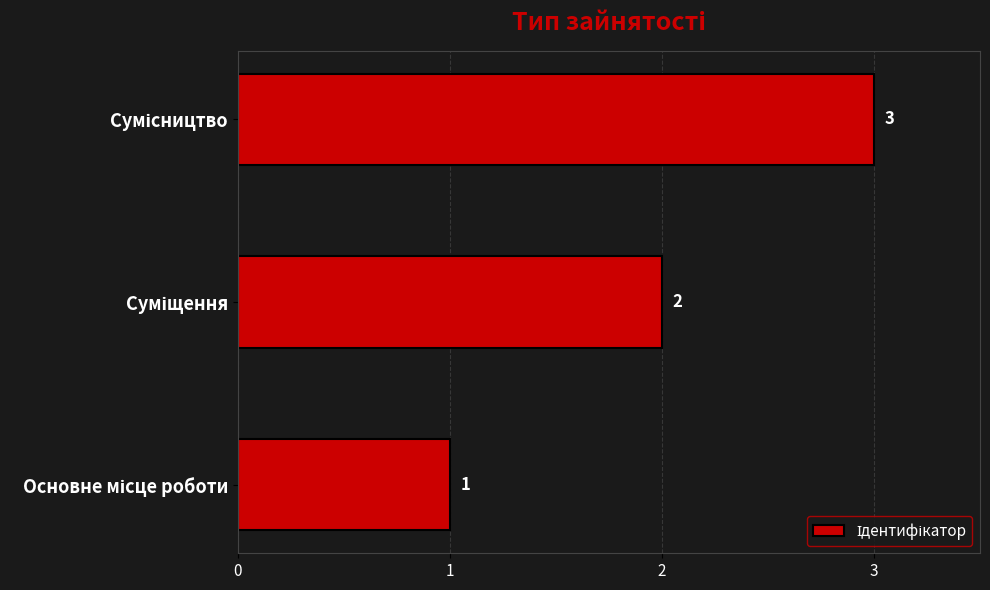

What is the maximum value shown in the chart?

3